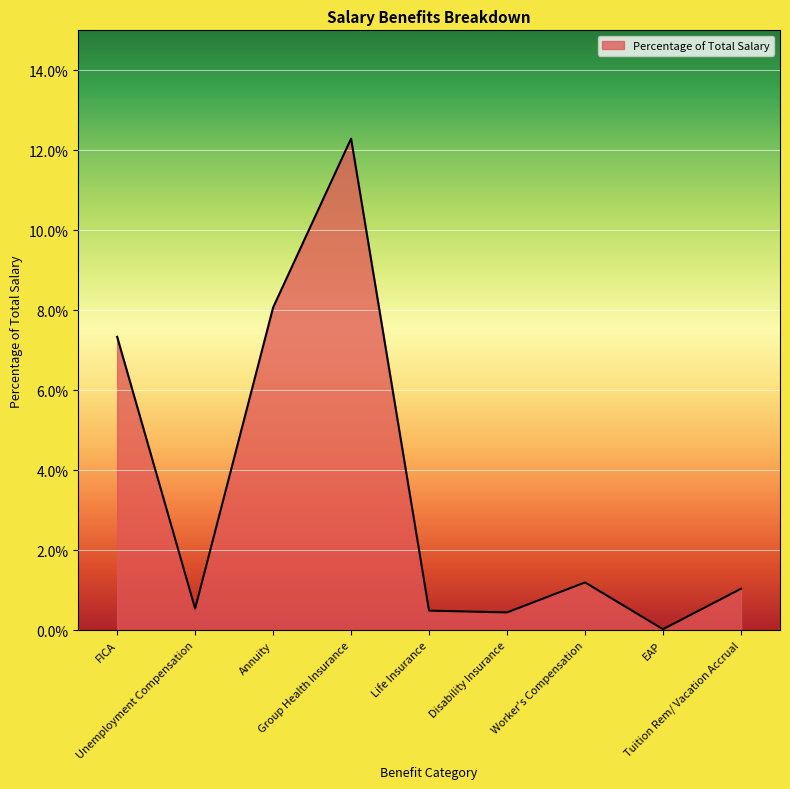

What position from the left is Life Insurance?

5